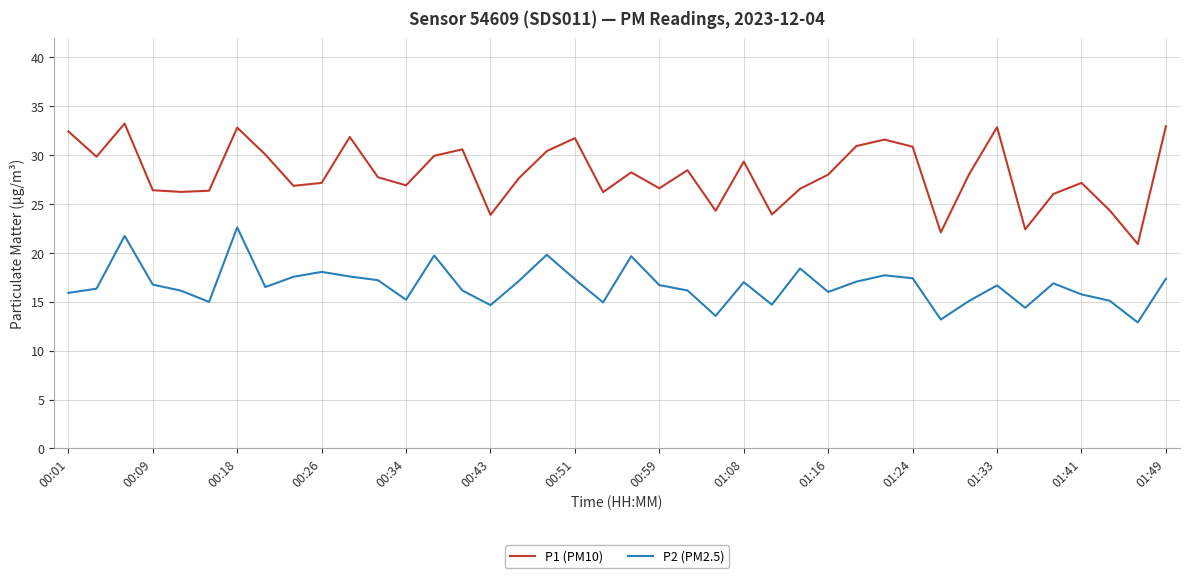

True or false: P2 (PM2.5) and P1 (PM10) intersect in this chart.

False